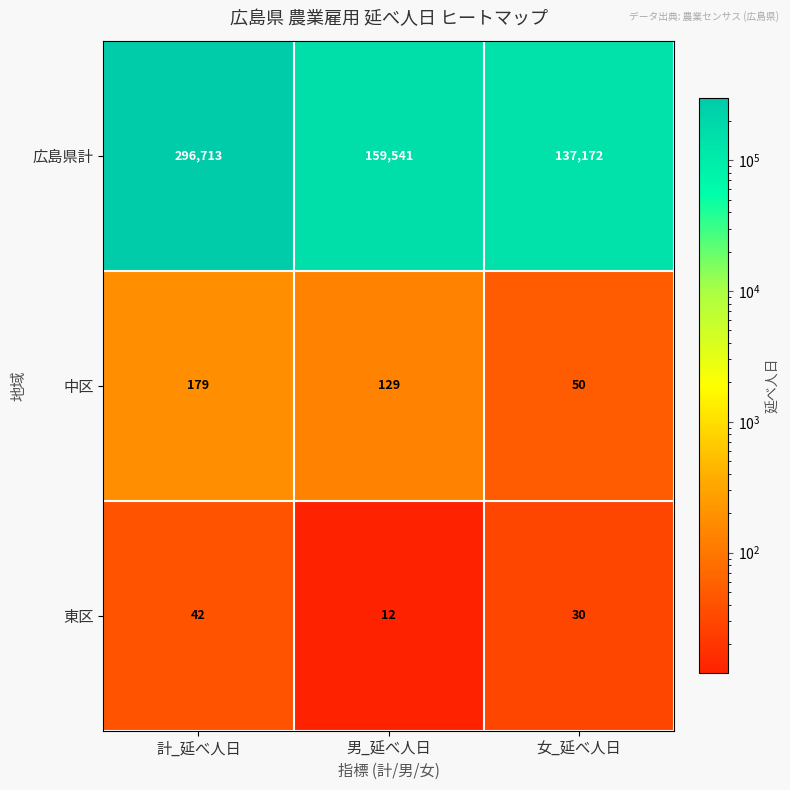

What is the sum of all 東区 values?

84